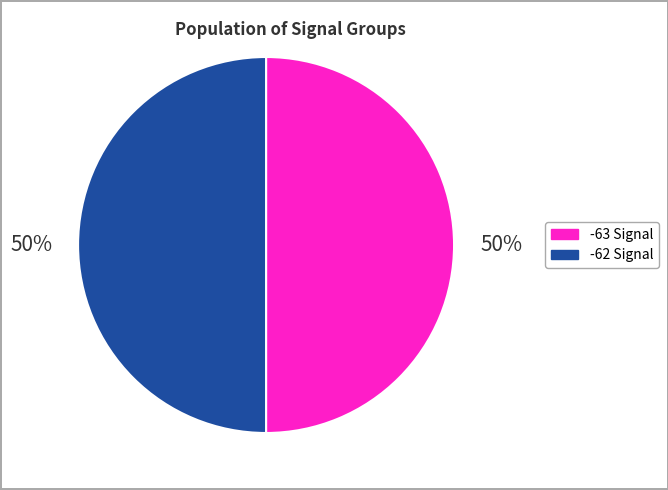

Is the sum of -62 Signal and -63 Signal greater than half?

Yes